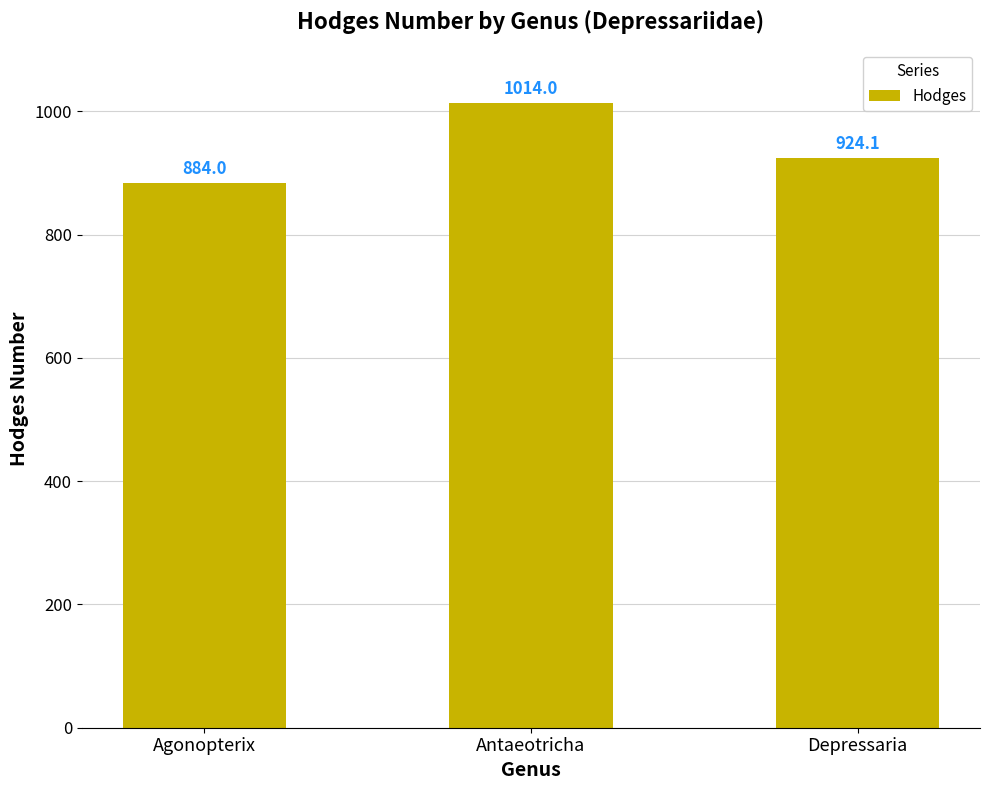

What is the greatest value displayed?

1014.0